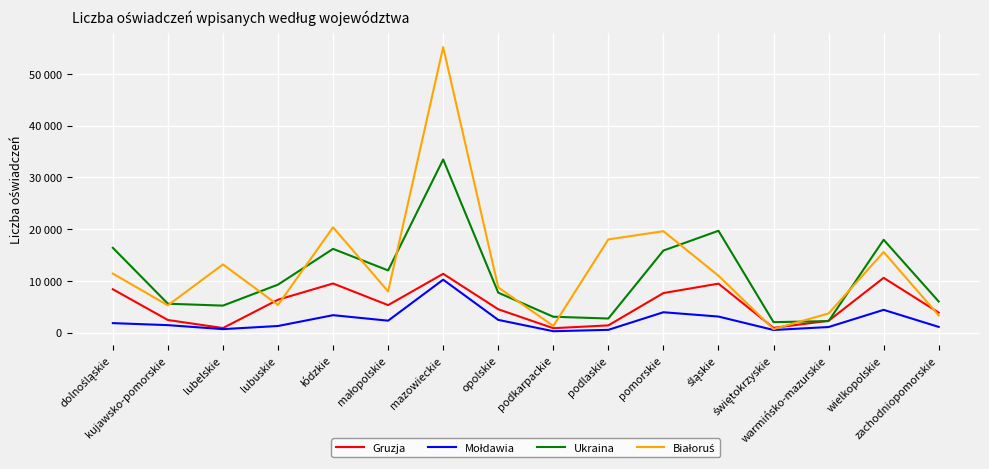

What is the value of the Gruzja point at the 2nd from the left?

2435